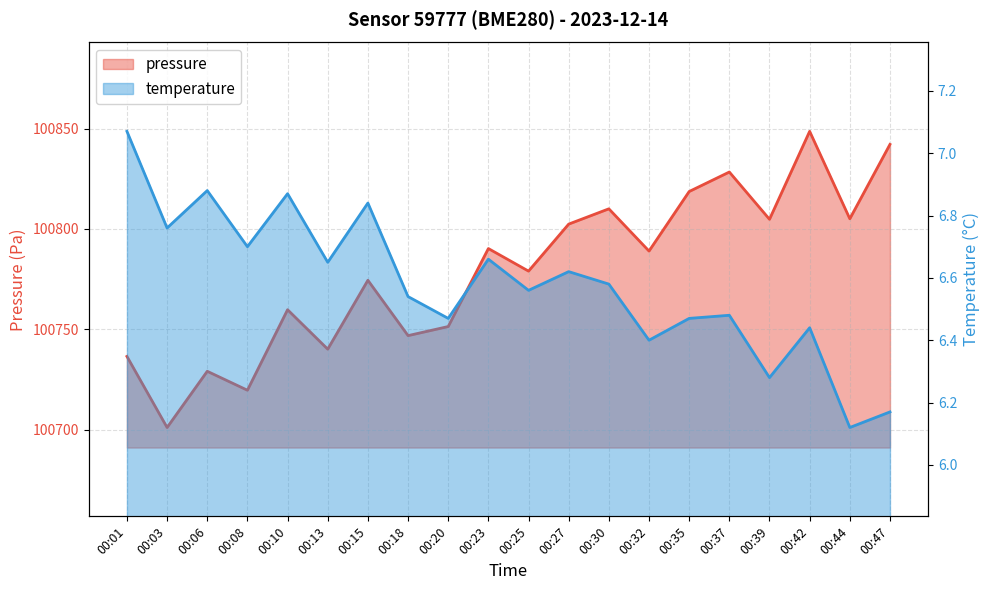

What is the sum of all temperature values?

131.6